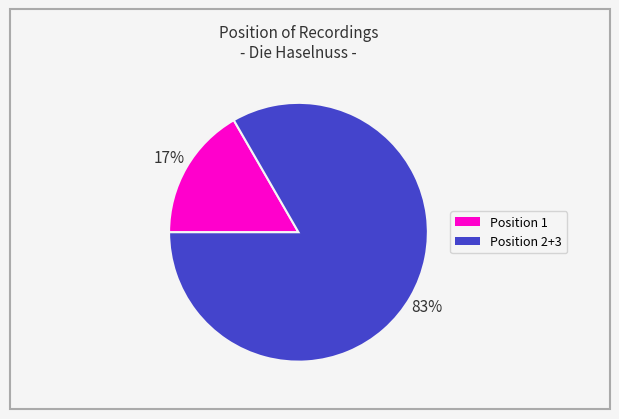

Count the number of slices in the pie.

2